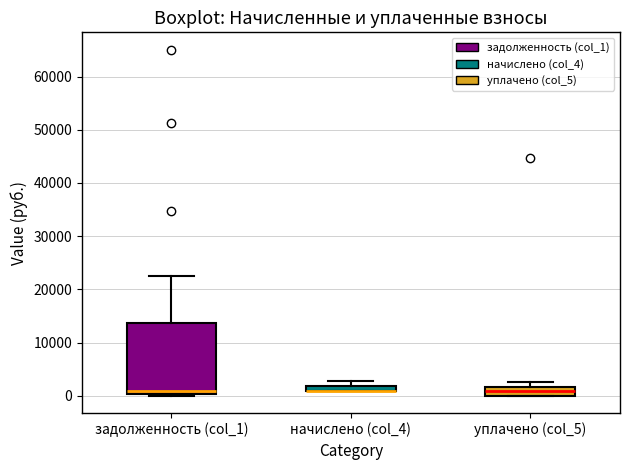

Where does the upper whisker of the box for уплачено (col_5) end on the y-axis? The values are not printed on the chart, so give them approximately, as read against the axis.

3000